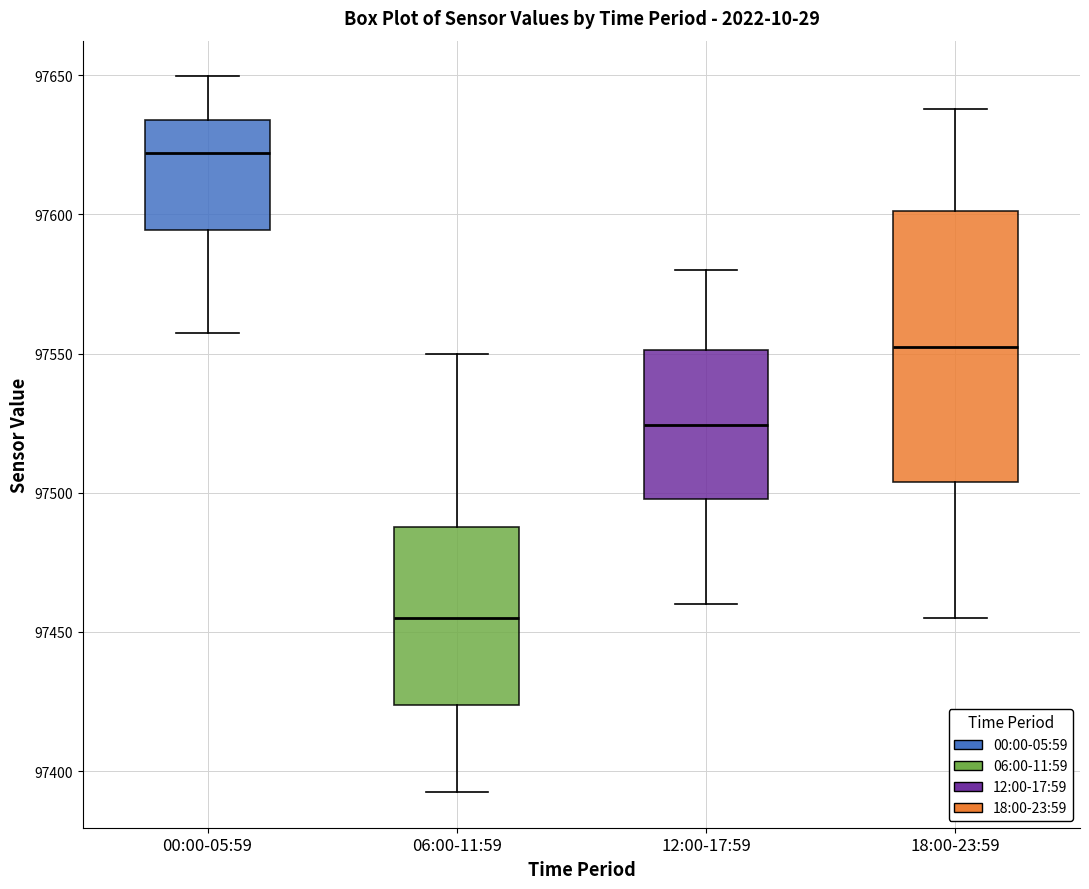

Reading left to right, transcribe this box plot: for each box, give where its median line is, the range the box spans, and where its two whiskers end, as read against the y-axis. The values are not printed on the chart, so give them approximately, as read against the axis.

00:00-05:59: median 97620, box 97595 to 97635, whiskers 97560 to 97650
06:00-11:59: median 97455, box 97425 to 97490, whiskers 97395 to 97550
12:00-17:59: median 97525, box 97500 to 97550, whiskers 97460 to 97580
18:00-23:59: median 97555, box 97505 to 97600, whiskers 97455 to 97640